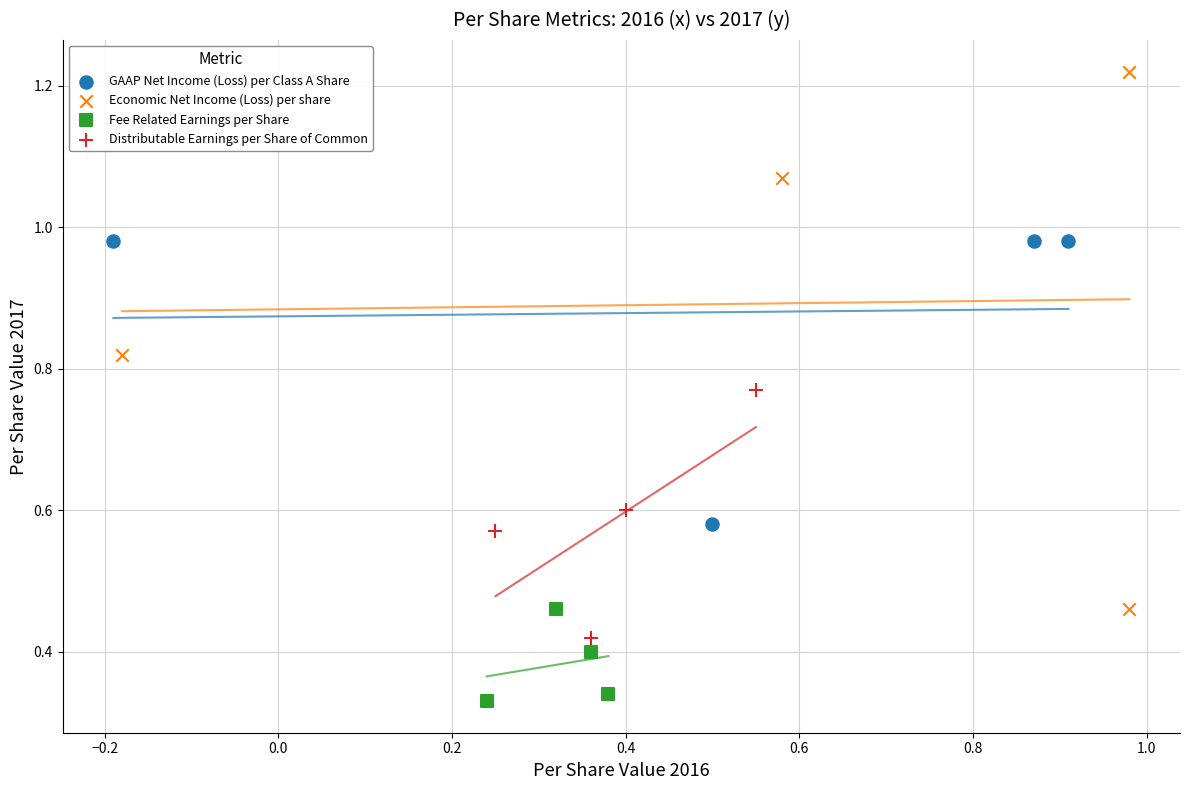

Which series contains the highest Y value?

Economic Net Income (Loss) per share